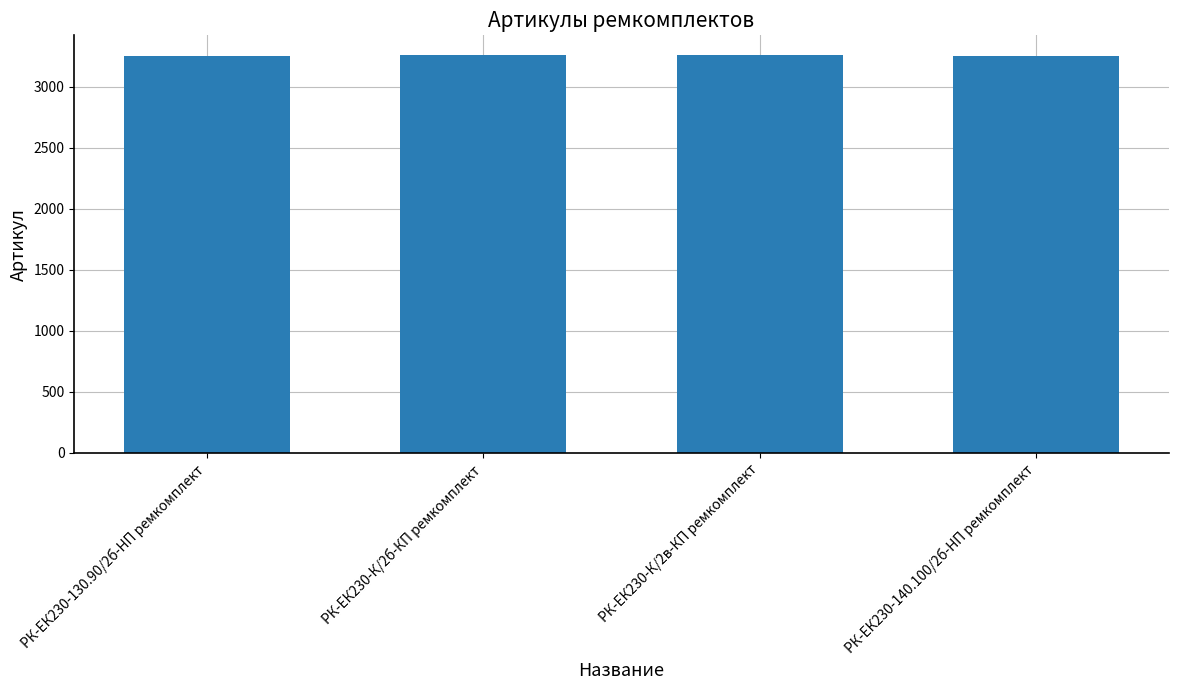

The value at РК-ЕК230-К/2б-КП ремкомплект is 3258. True or false?

True